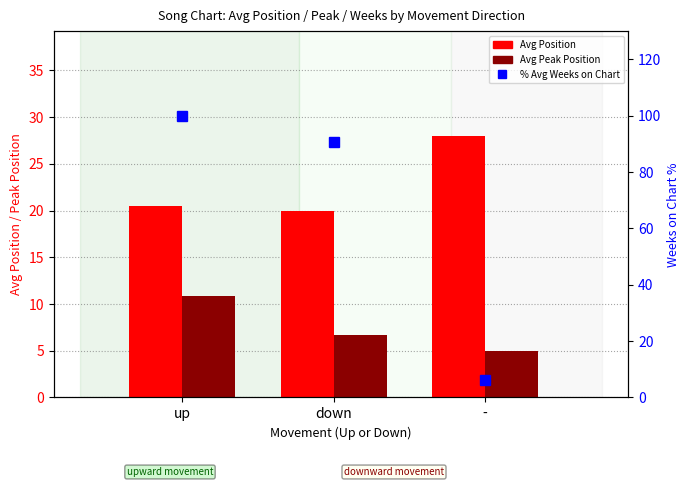

At up, list the series in order from smallest to largest.

Avg Peak Position, Avg Position, % Avg Weeks on Chart (relative)